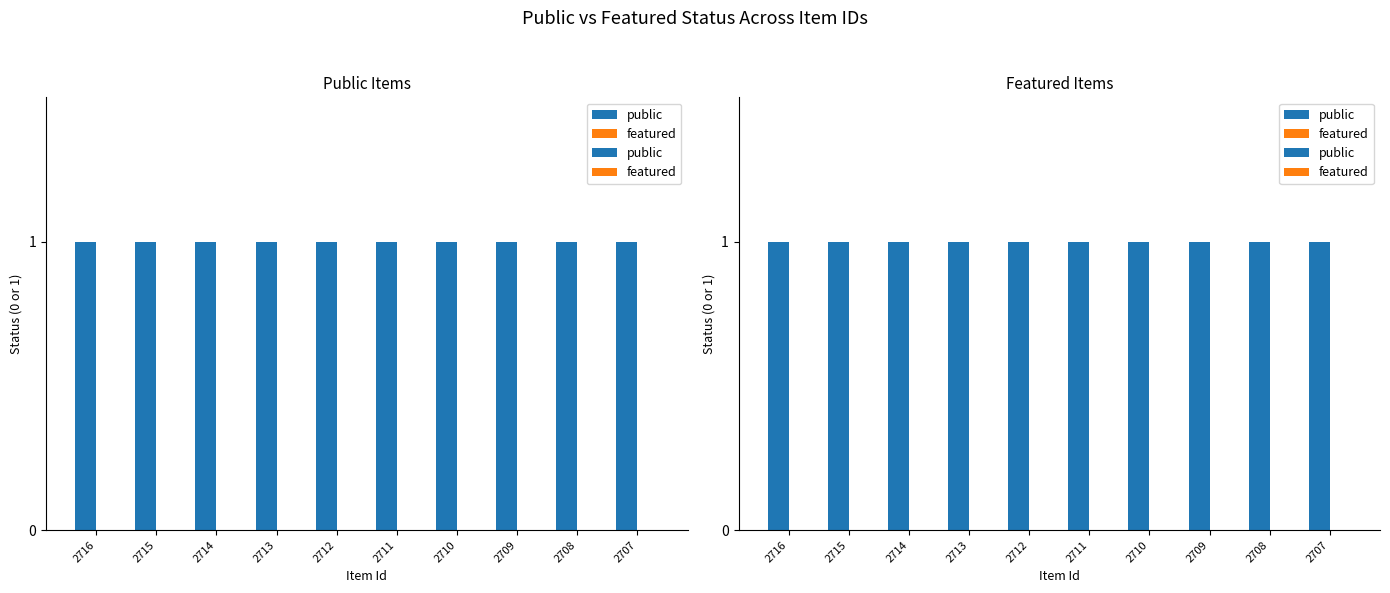

The featured series shows 0 at 2708. True or false?

True